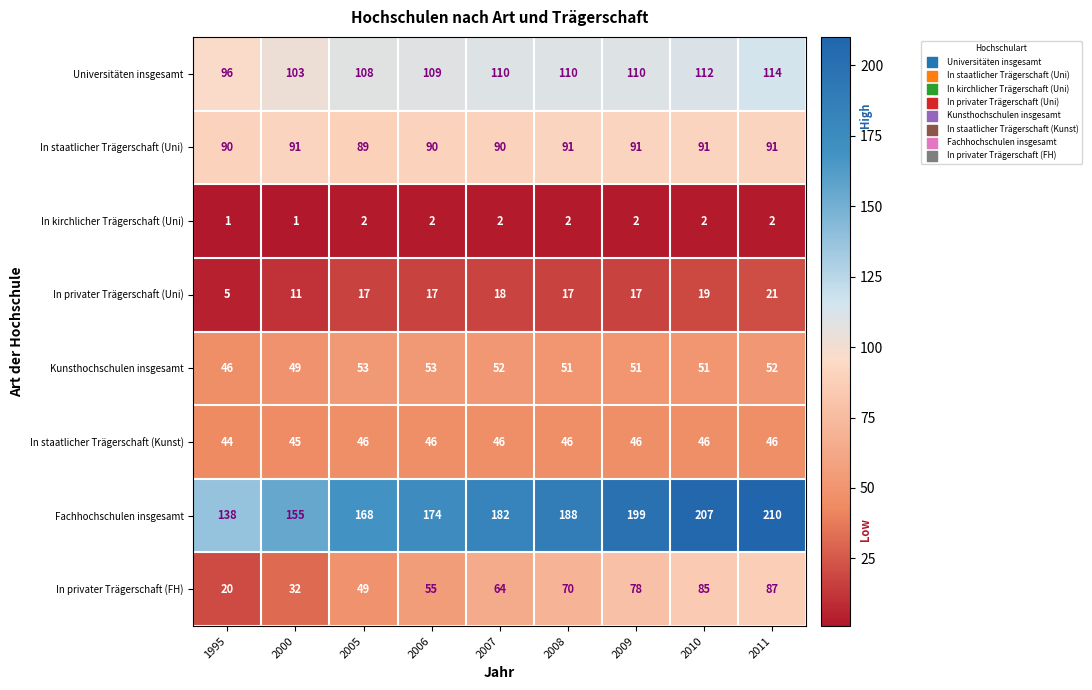

What is the difference between the highest and lowest values at 2007?

180